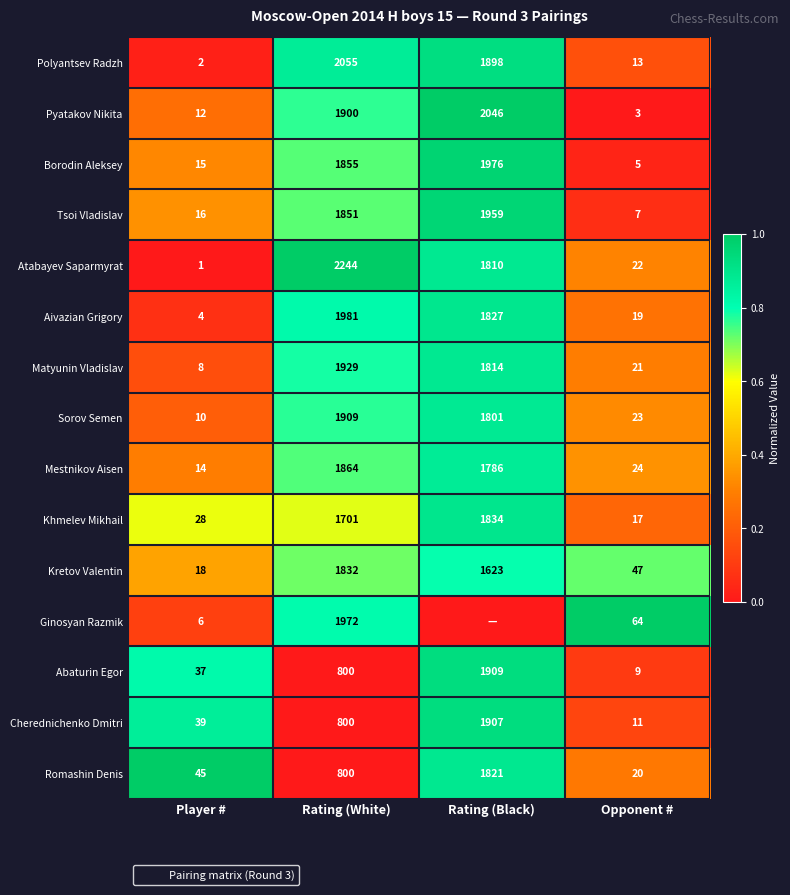

True or false: Pyatakov Nikita has a value of 0.0 at Opponent #.

True